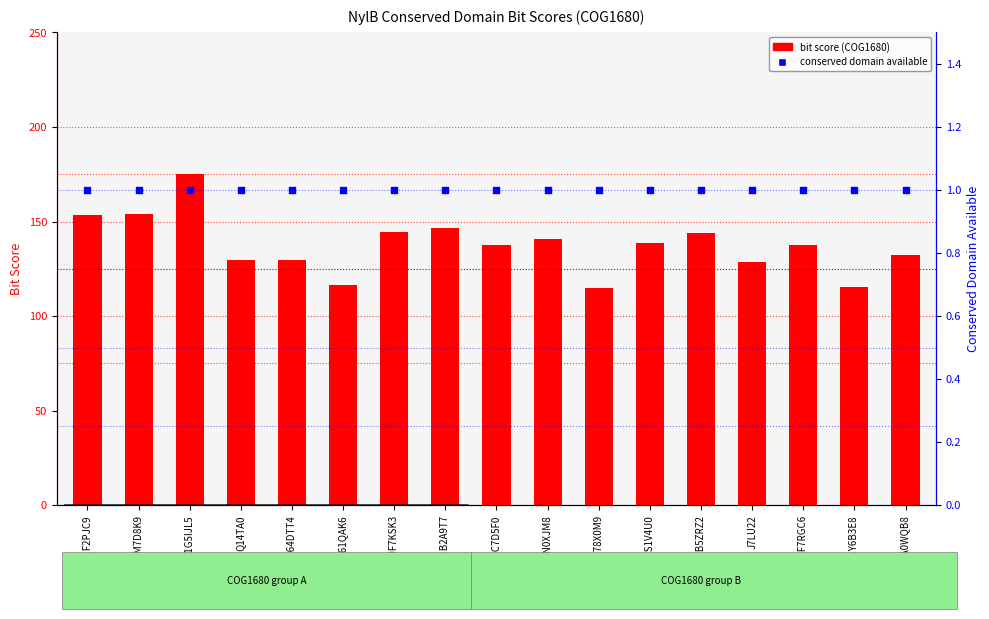

Which series has the largest total across all categories?

bit score (COG1680)